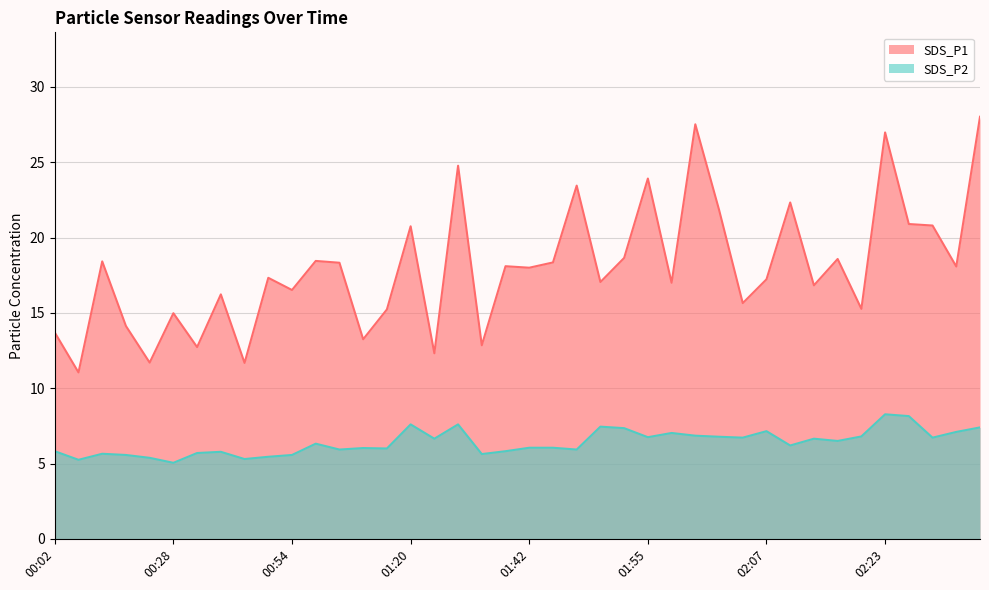

The value of SDS_P2 at 01:47 is 10.0. True or false?

False